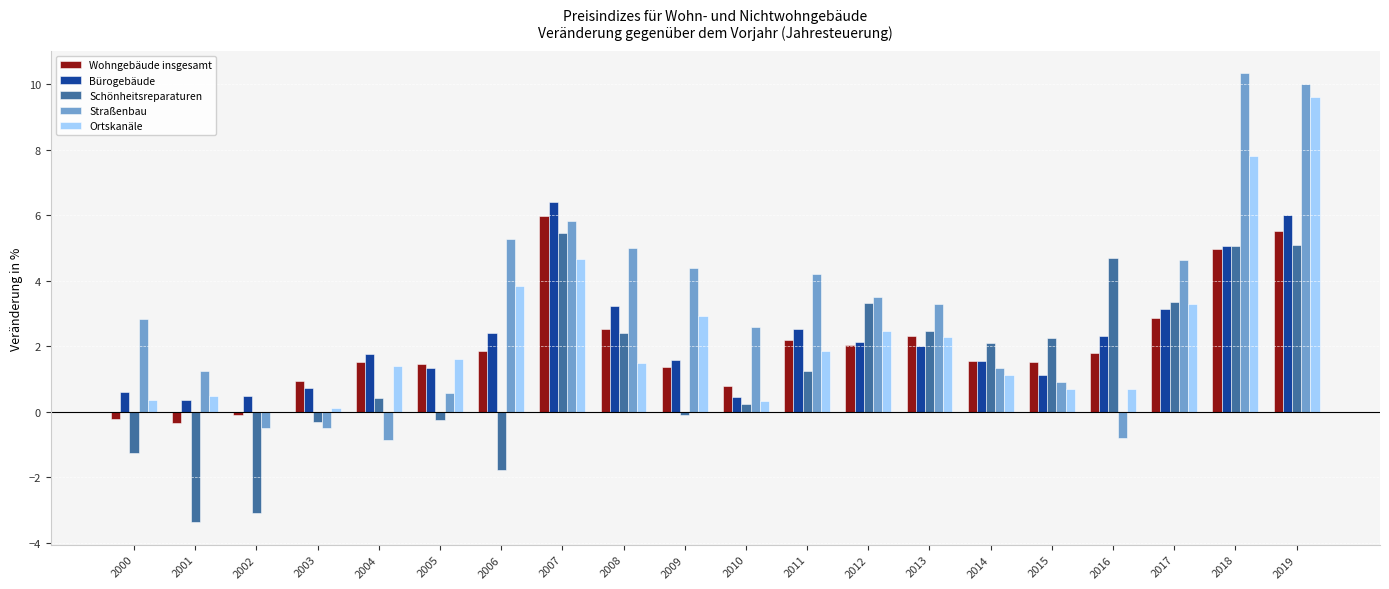

What is the sum of all Bürogebäude values?

45.1